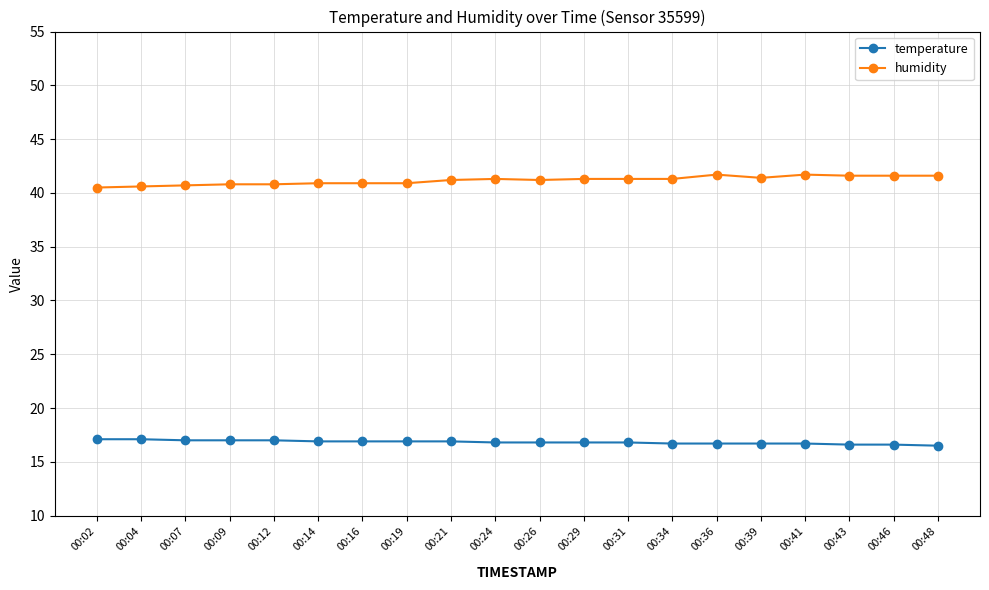

True or false: humidity has more than 0 interior local peaks.

True